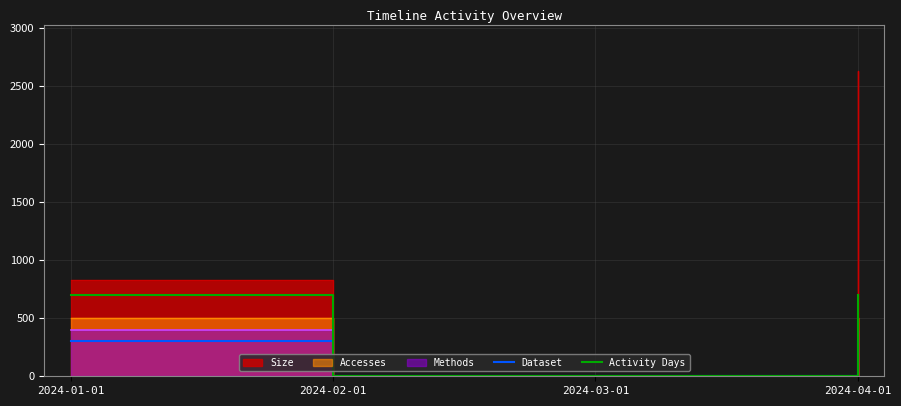

Which series has the widest spread of values?

Activity Days